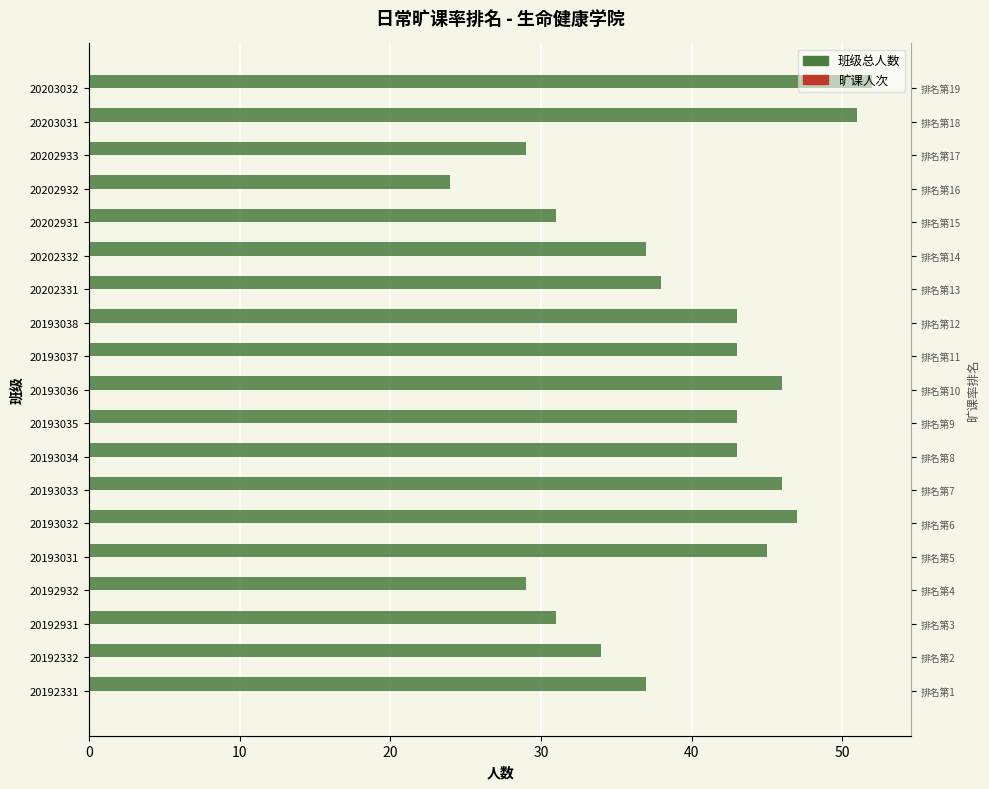

What are all the series names shown in the legend?

班级总人数, 旷课人次